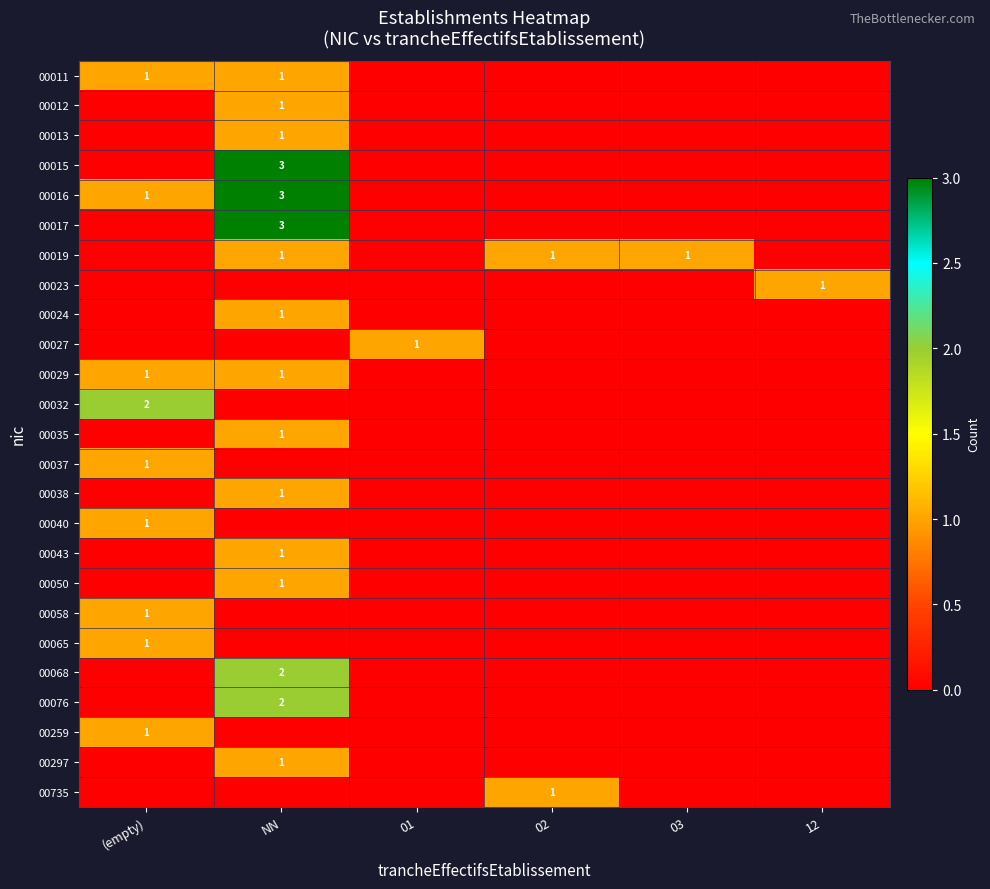

The 00037 series shows 1 at (empty). True or false?

True